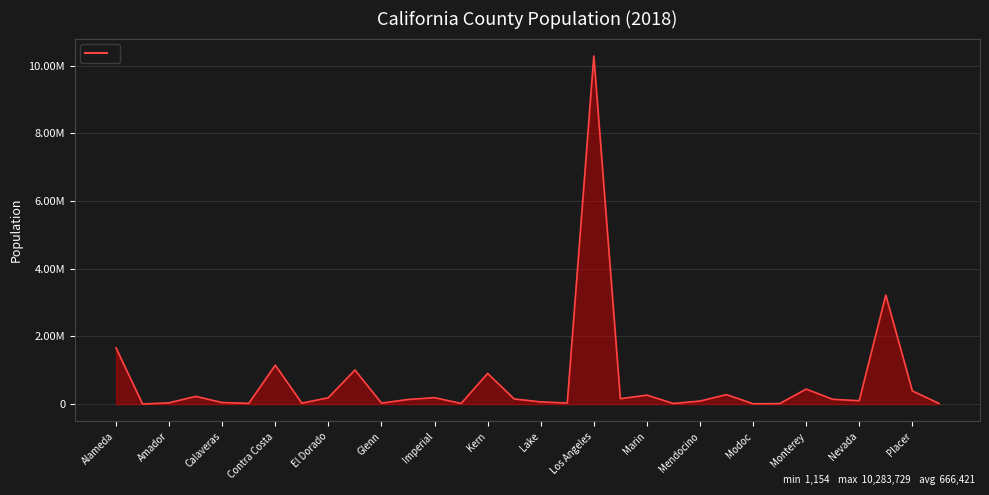

Does the chart display data point markers on the line(s)?

No